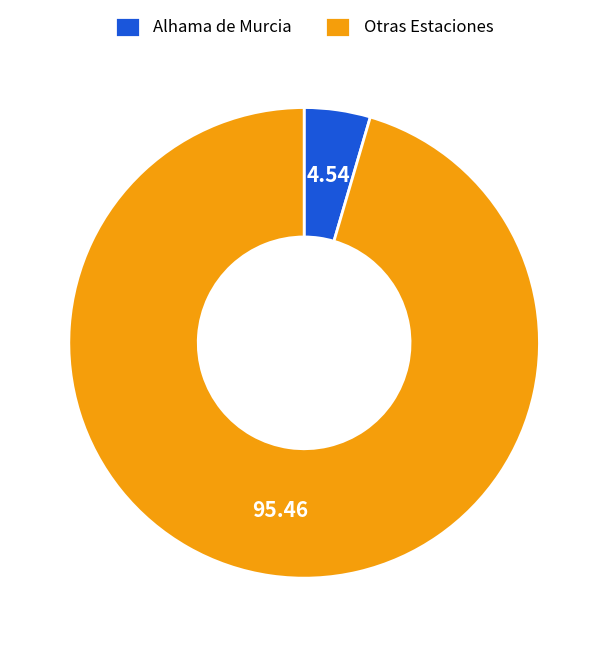

Which has a higher value, Otras Estaciones or Alhama de Murcia?

Otras Estaciones